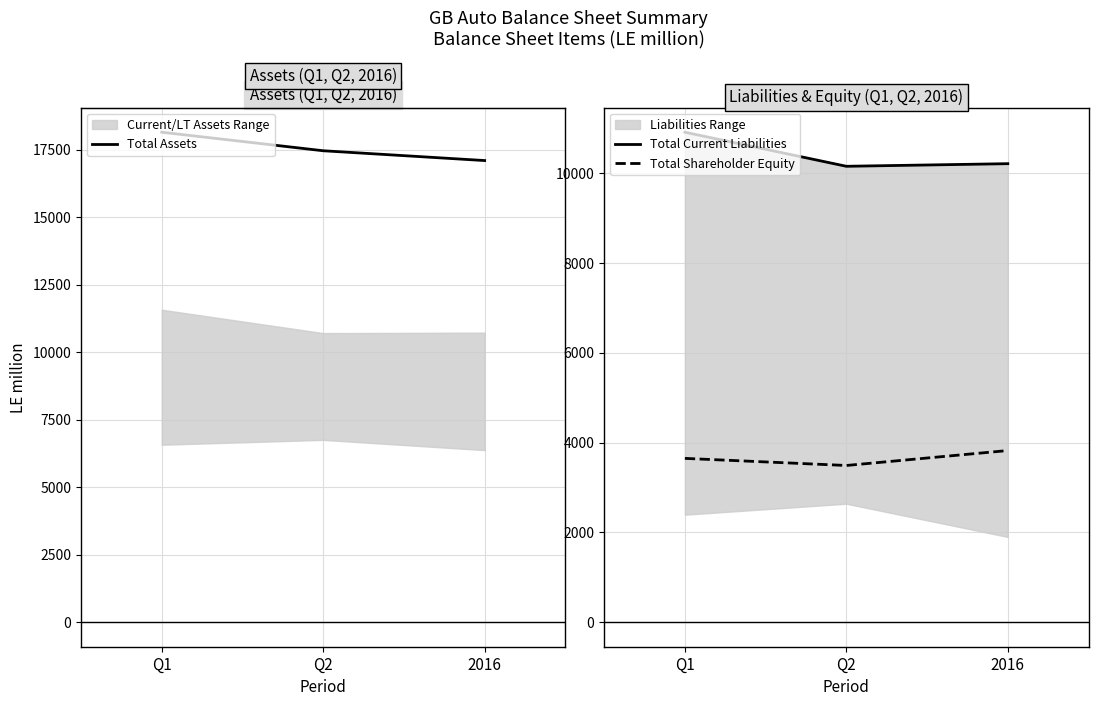

List the series in order of their peak value, lowest first.

Total Shareholder Equity, Total Current Liabilities, Total Assets